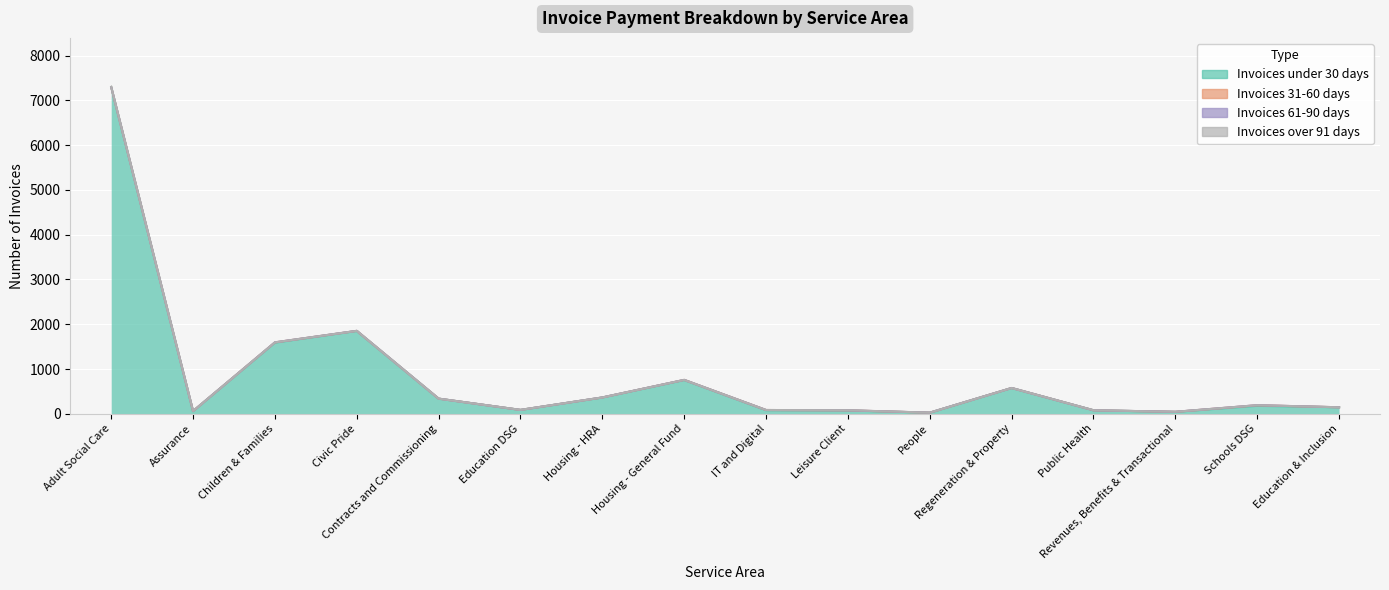

True or false: Invoices 61-90 days and Invoices under 30 days intersect in this chart.

False